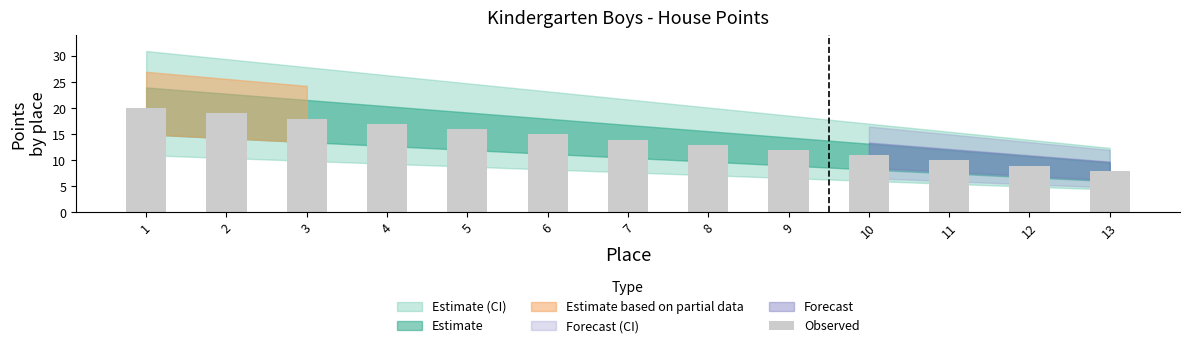

How many values are below 14?

6